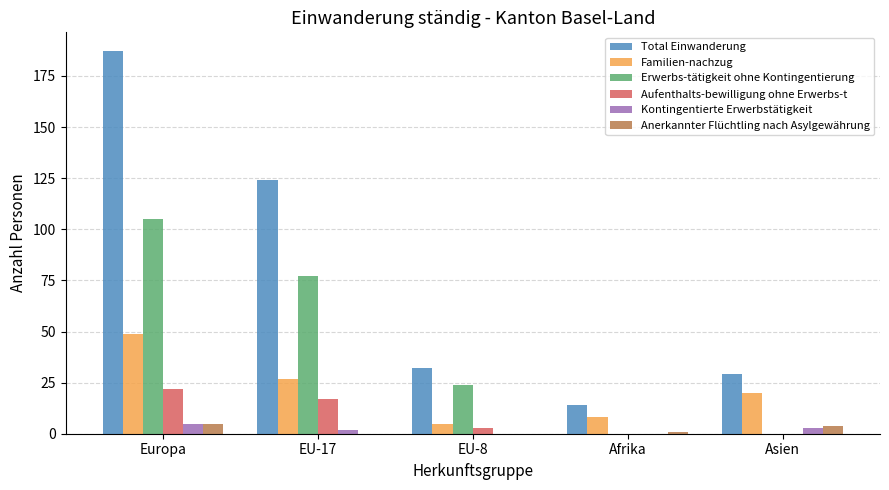

At which label does Total Einwanderung first exceed 32?

Europa